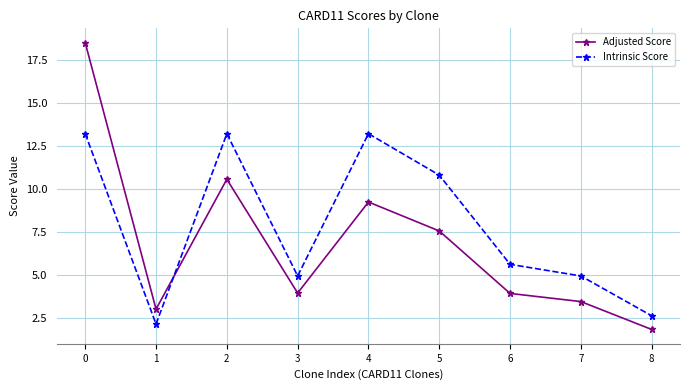

After their last crossing, which series has the higher values: Adjusted Score or Intrinsic Score?

Intrinsic Score